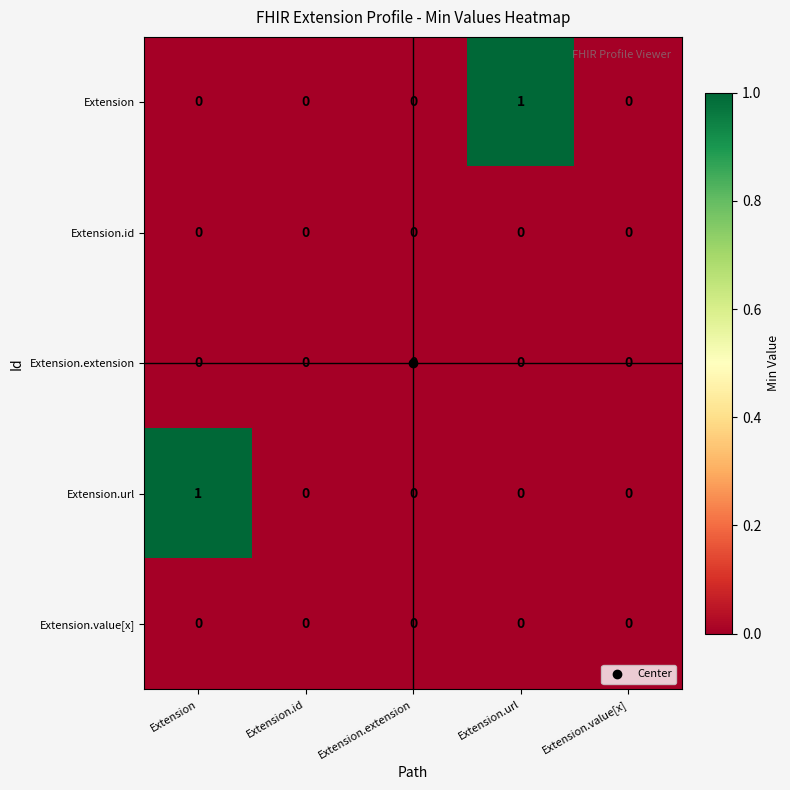

Which series changed the most between Extension.extension and Extension.url?

Extension